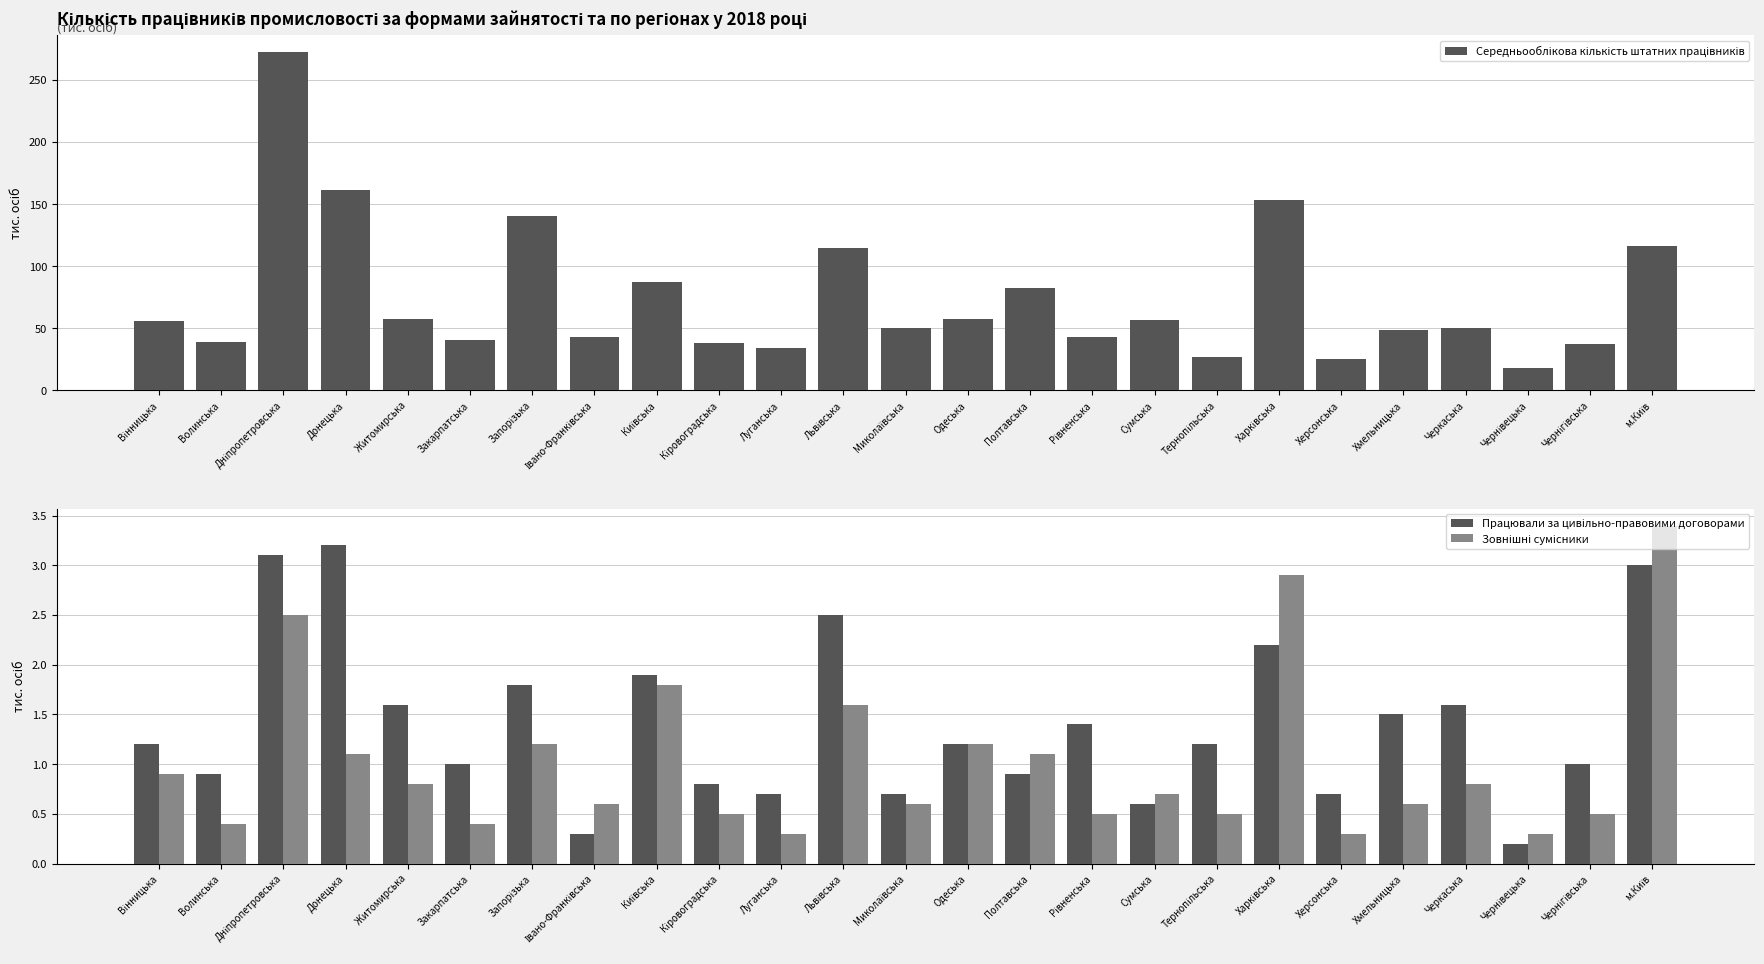

What is the label of the 9th bar from the right?

Сумська